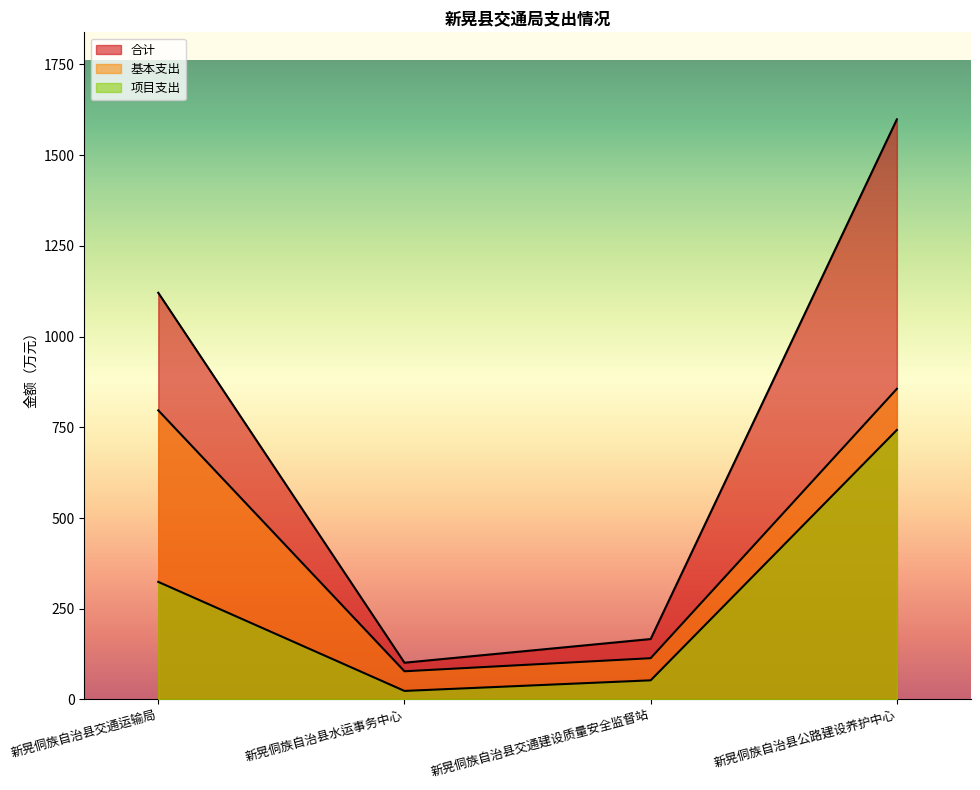

What is the label of the 2nd point from the right?

新晃侗族自治县交通建设质量安全监督站